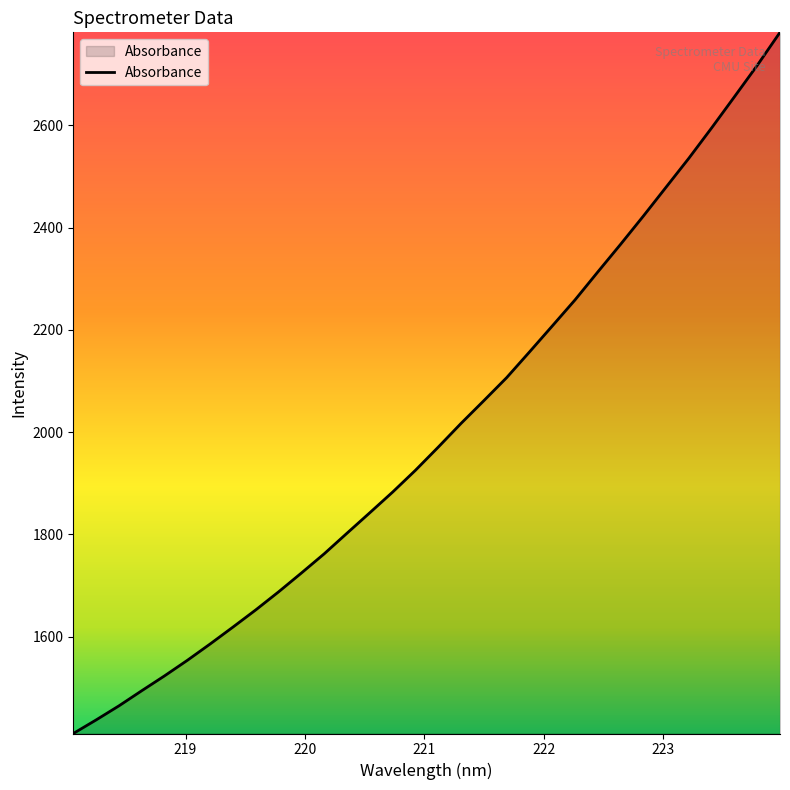

What is the maximum value shown in the chart?

2781.7